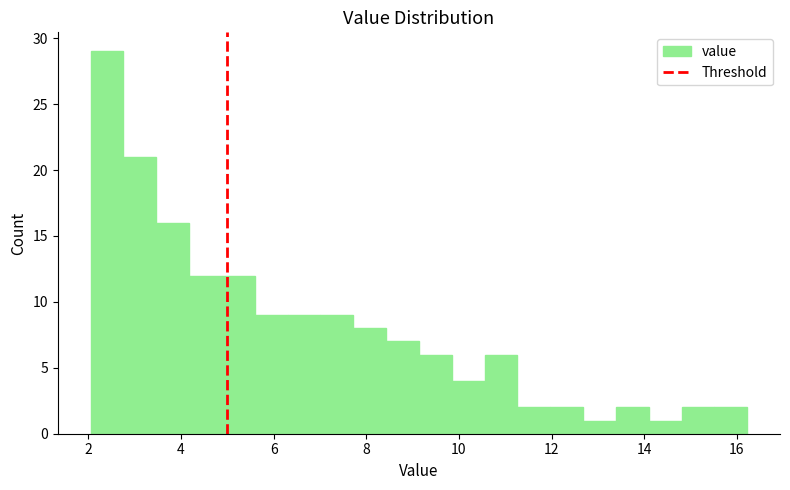

Around what value on the x-axis is the tallest bar? Give the approximate position of its centre, as read against the axis.

2.4